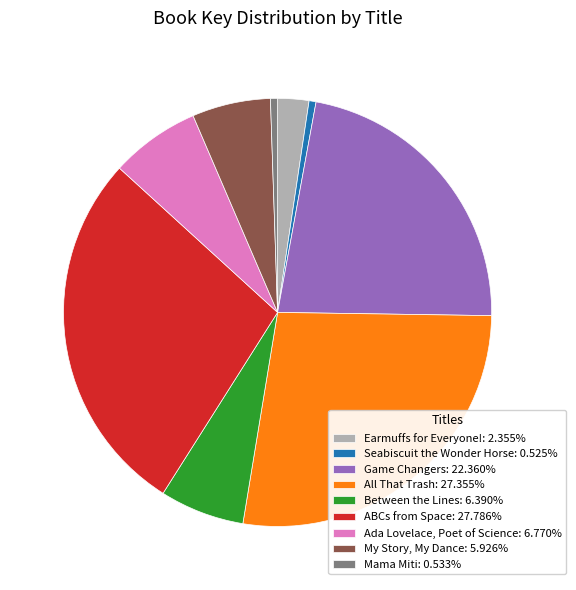

The Ada Lovelace, Poet of Science slice represents 1% of the pie. True or false?

False